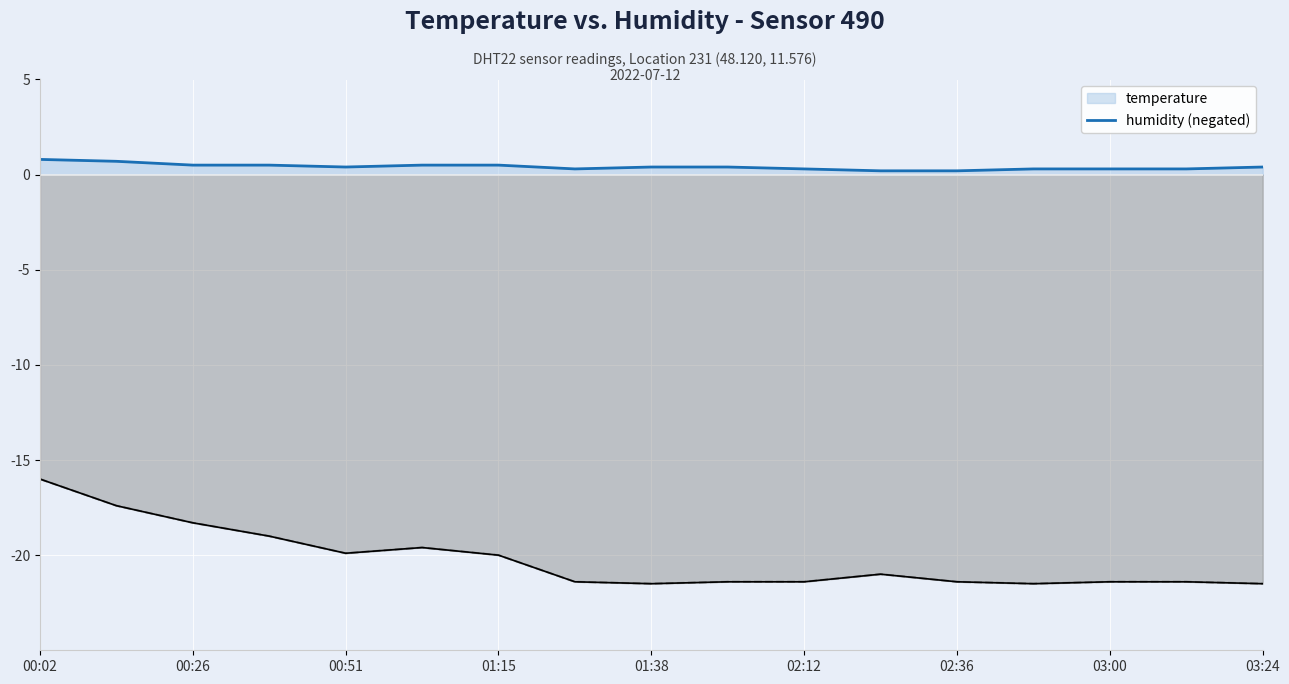

What is the average value of the temperature series?

0.4